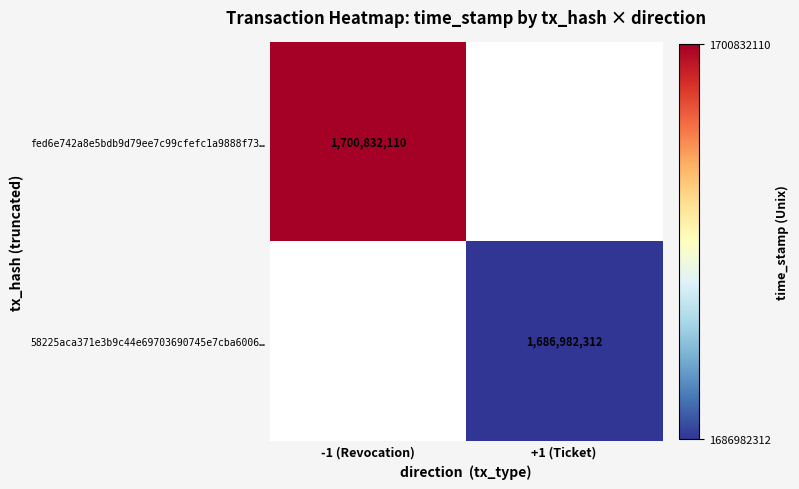

The 58225aca371e3b9c44e69703690745e7cba6006… series shows 1686982312 at +1 (Ticket). True or false?

True